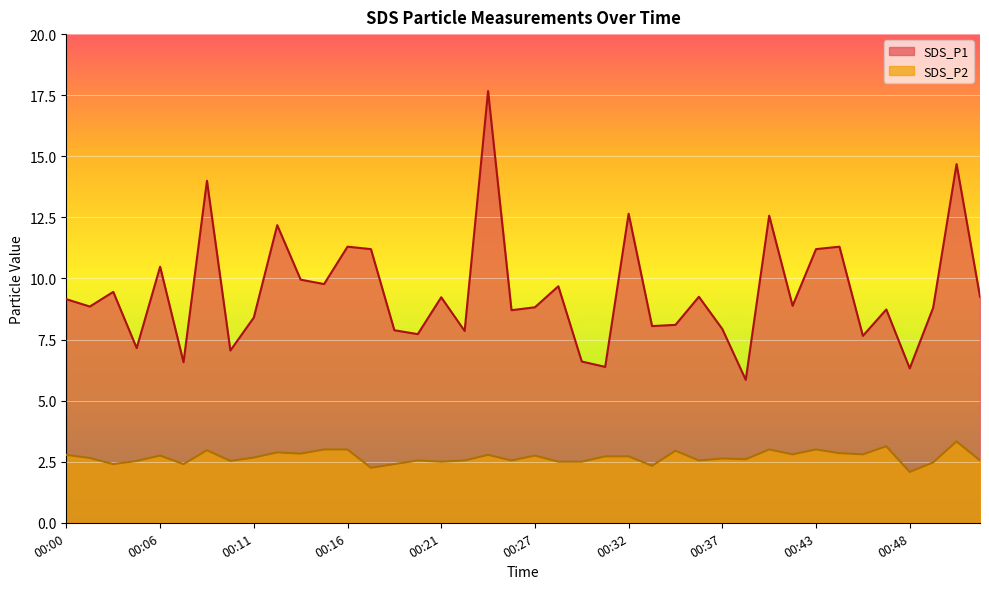

Rank the series by their average value, from lowest to highest.

SDS_P2, SDS_P1